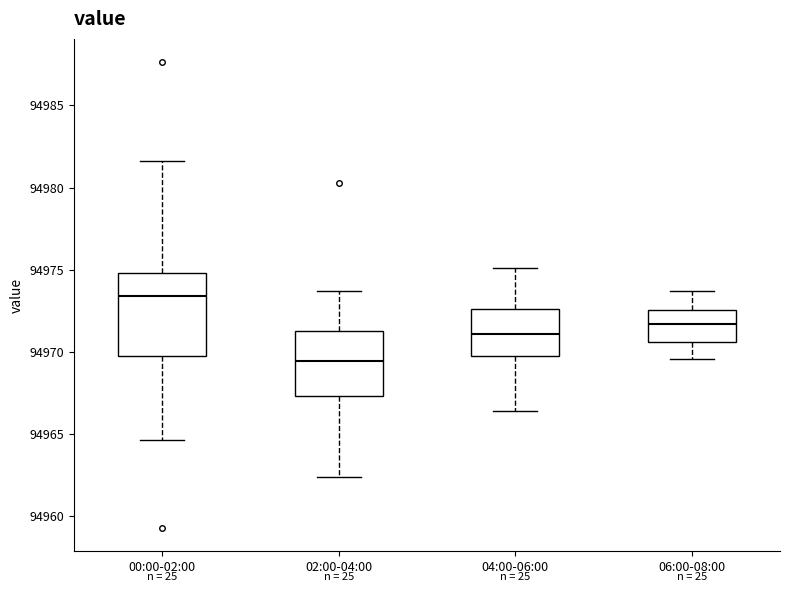

Reading left to right, read every box against the y-axis: the position of its median line, the range the box covers, and the ends of its whiskers. The values are not printed on the chart, so give them approximately, as read against the axis.

00:00-02:00: median 94973.5, box 94970.0 to 94975.0, whiskers 94964.5 to 94981.5
02:00-04:00: median 94969.5, box 94967.5 to 94971.5, whiskers 94962.5 to 94973.5
04:00-06:00: median 94971.0, box 94970.0 to 94972.5, whiskers 94966.5 to 94975.0
06:00-08:00: median 94971.5, box 94970.5 to 94972.5, whiskers 94969.5 to 94973.5